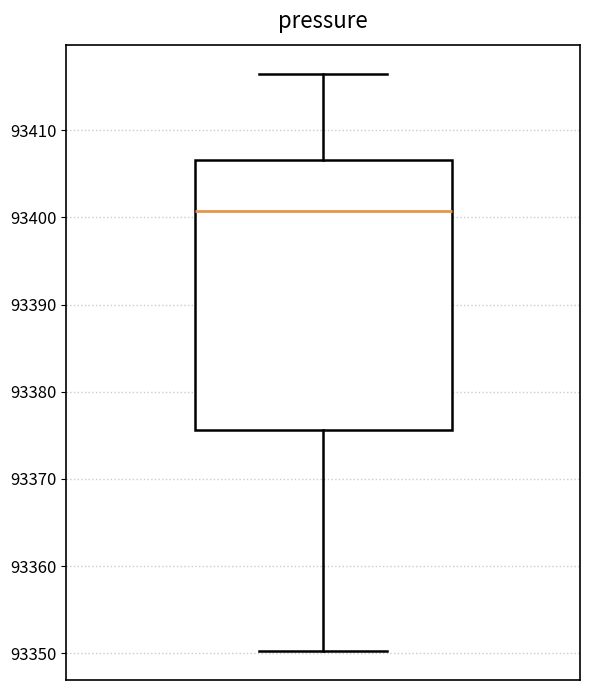

Transcribe this box plot: give where the median line is, the range the box spans, and where the two whiskers end, as read against the y-axis. The values are not printed on the chart, so give them approximately, as read against the axis.

median 93401, box 93376 to 93407, whiskers 93350 to 93417